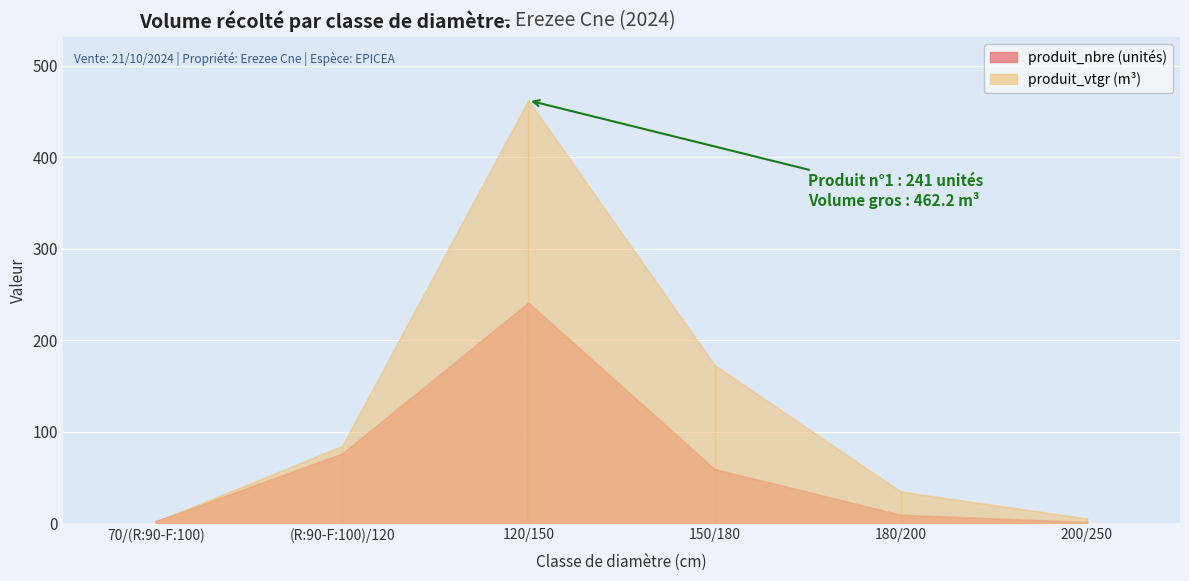

What is the sum of the produit_vtgr values at 150/180 and 180/200?

207.1